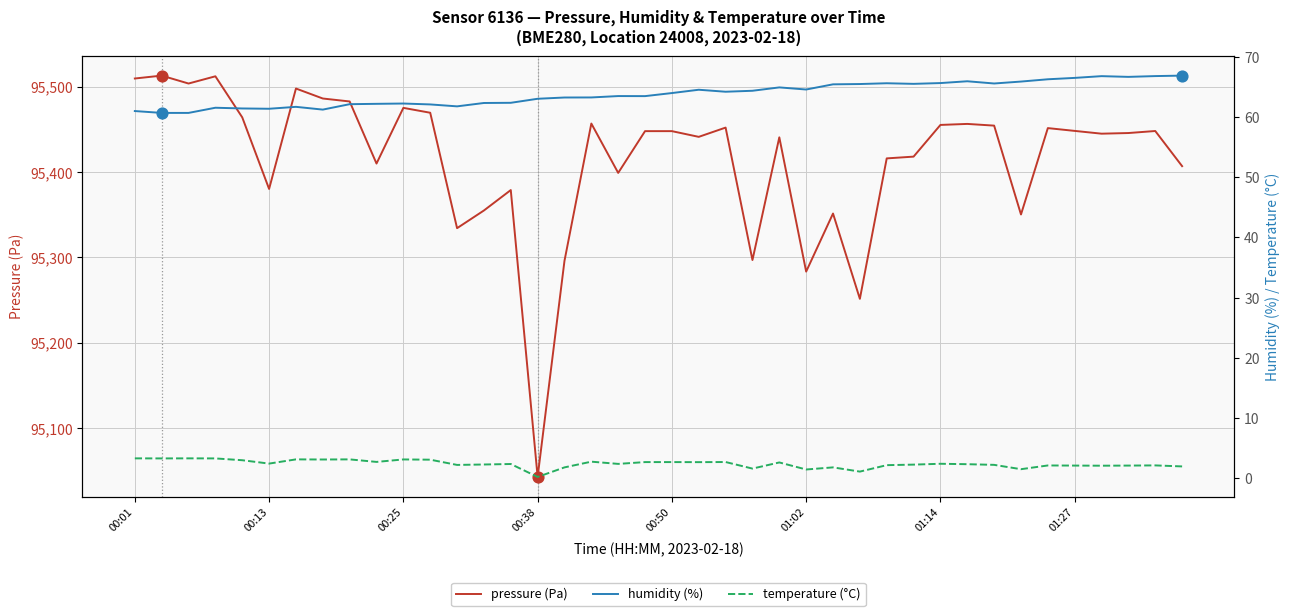

Which series reaches the minimum Y coordinate?

temperature